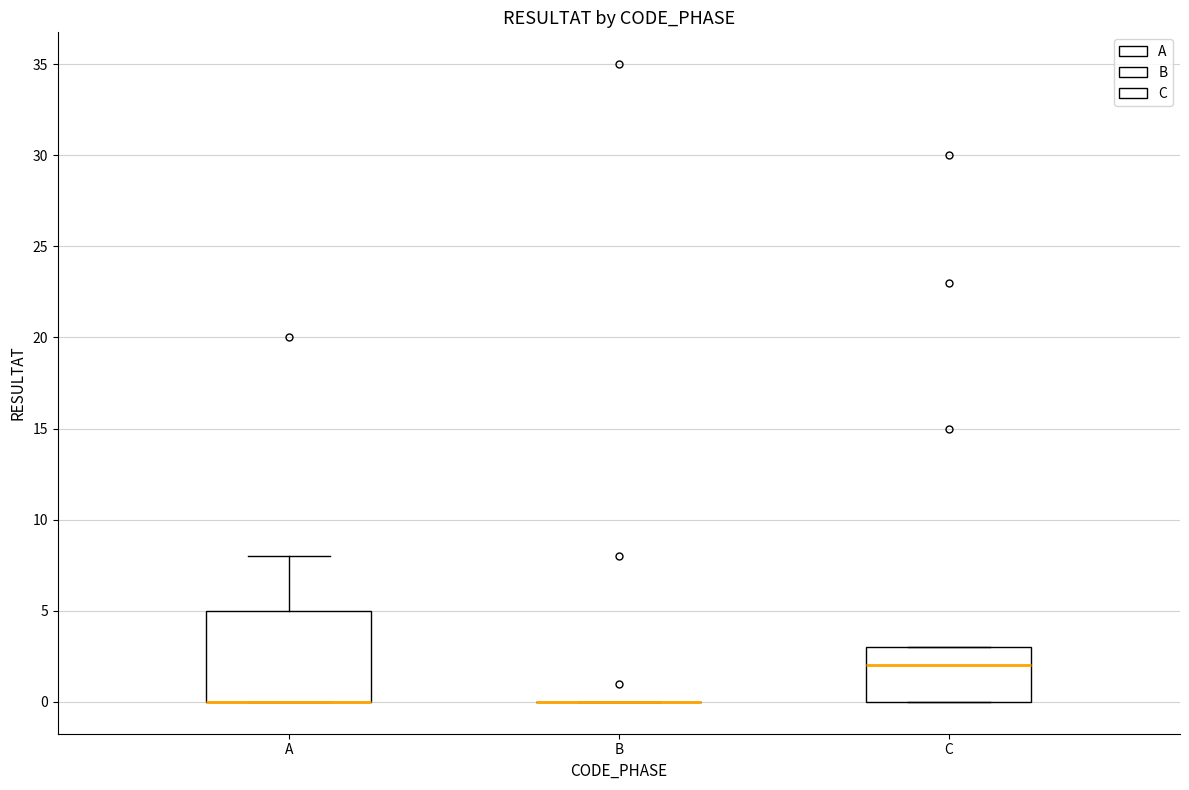

Comparing the boxes themselves (not the whiskers), which one is the tallest?

A